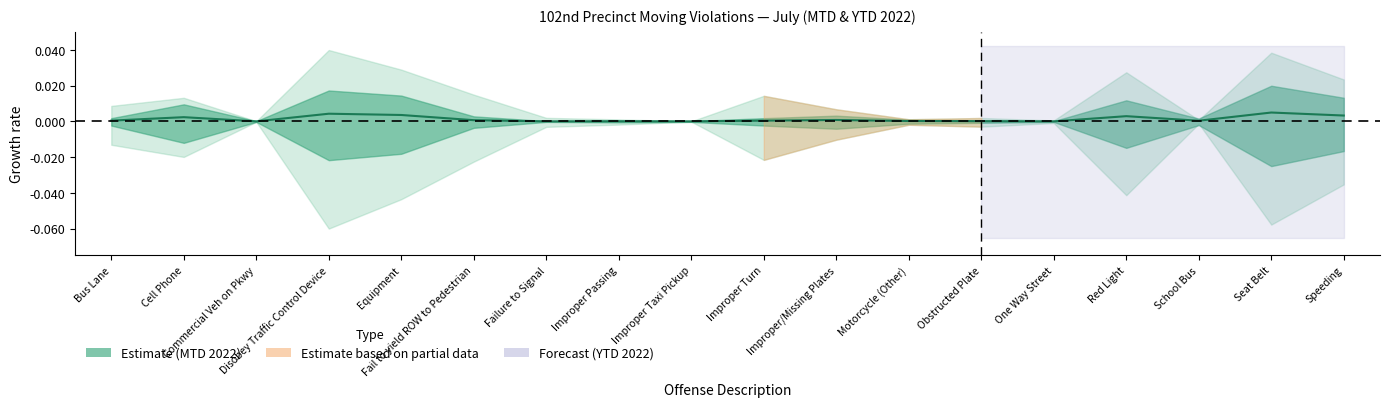

How many interior local peaks (higher than both neighbors) does the data have?

6